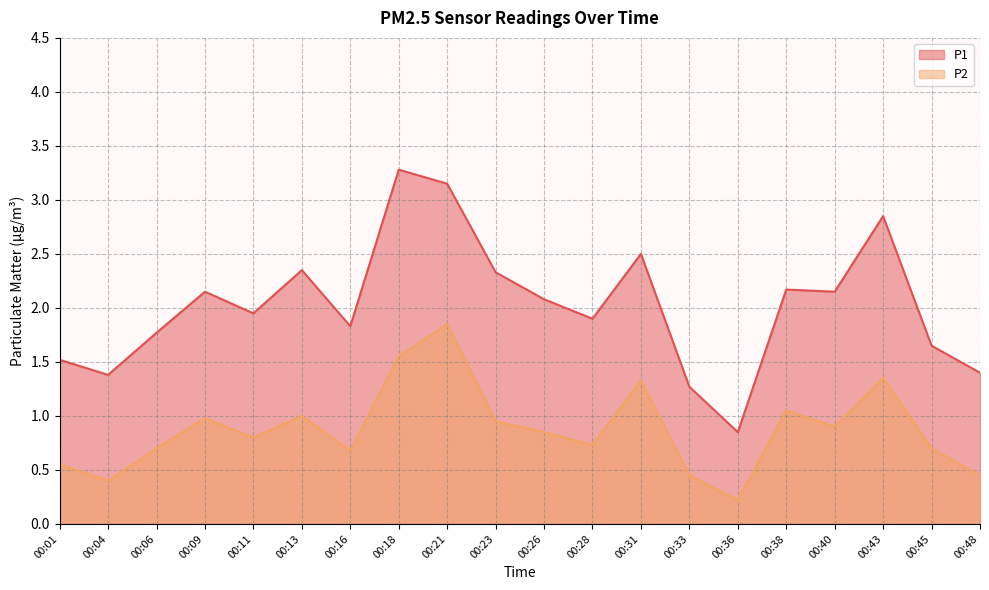

How many categories are shown in the chart?

20